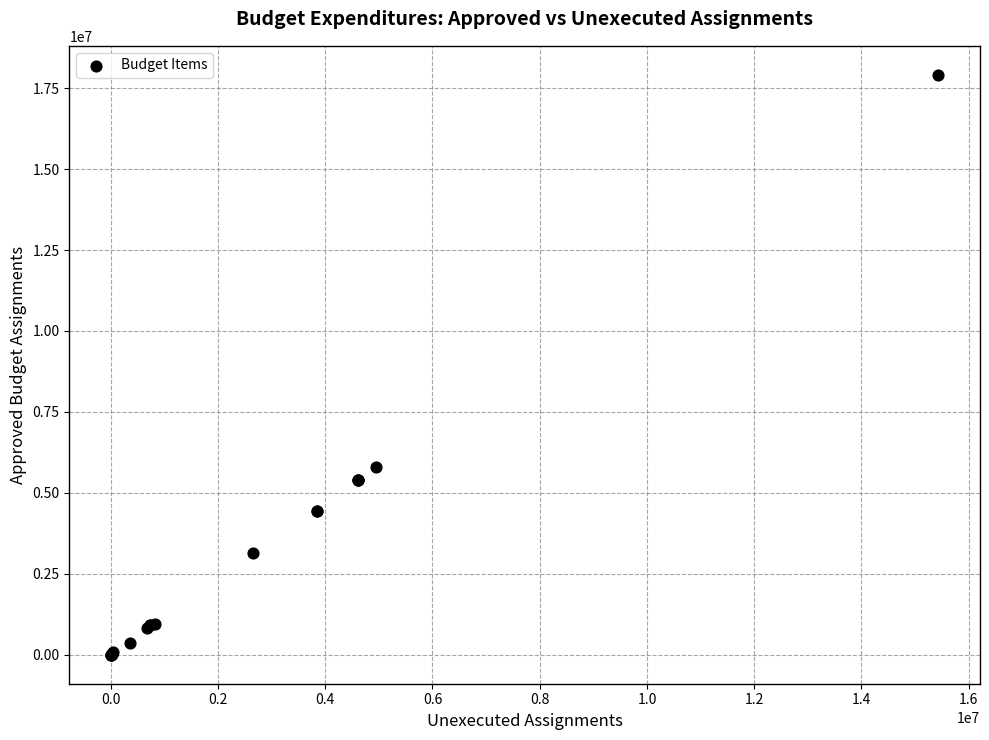

What Y value in the scatter plot is closest to 8956350?

5787900